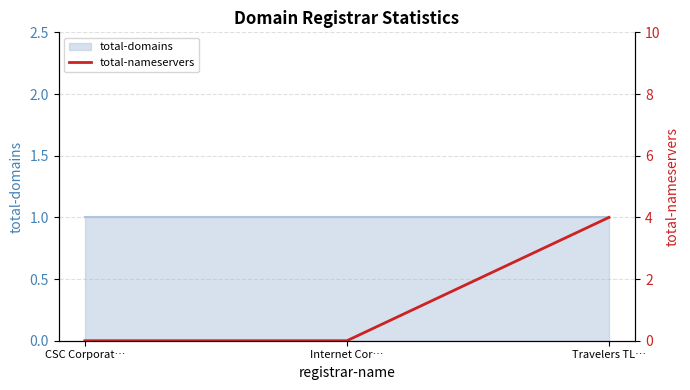

How many lines are shown in the chart?

1